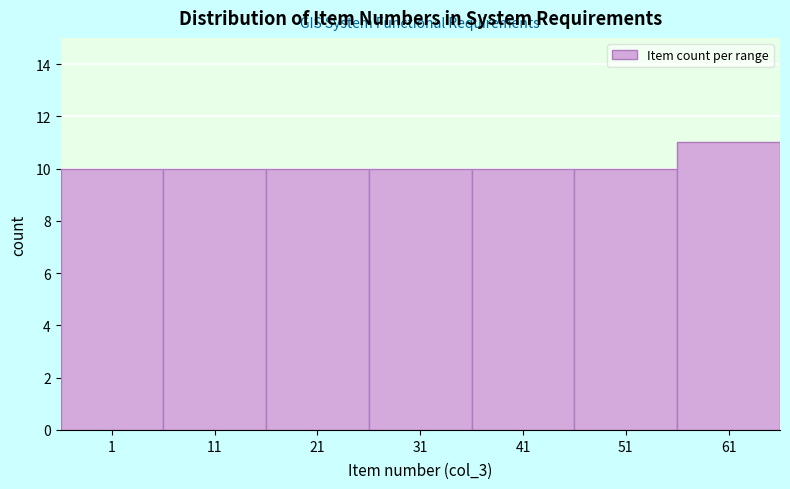

Reading left to right, what are all the values shown in this chart?

10	10	10	10	10	10	11